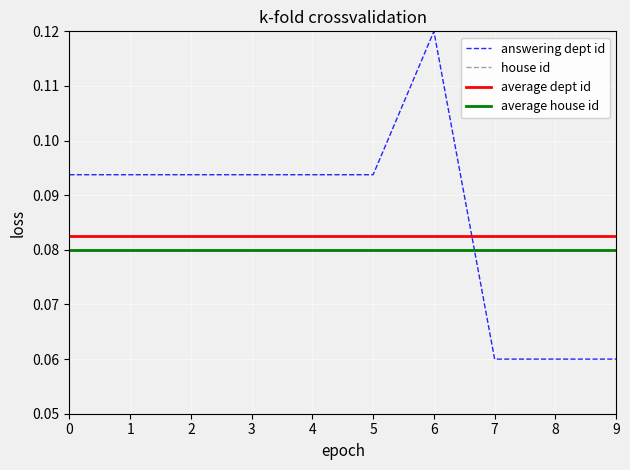

Which series ends up on top after the final intersection of answering dept id and house id?

house id